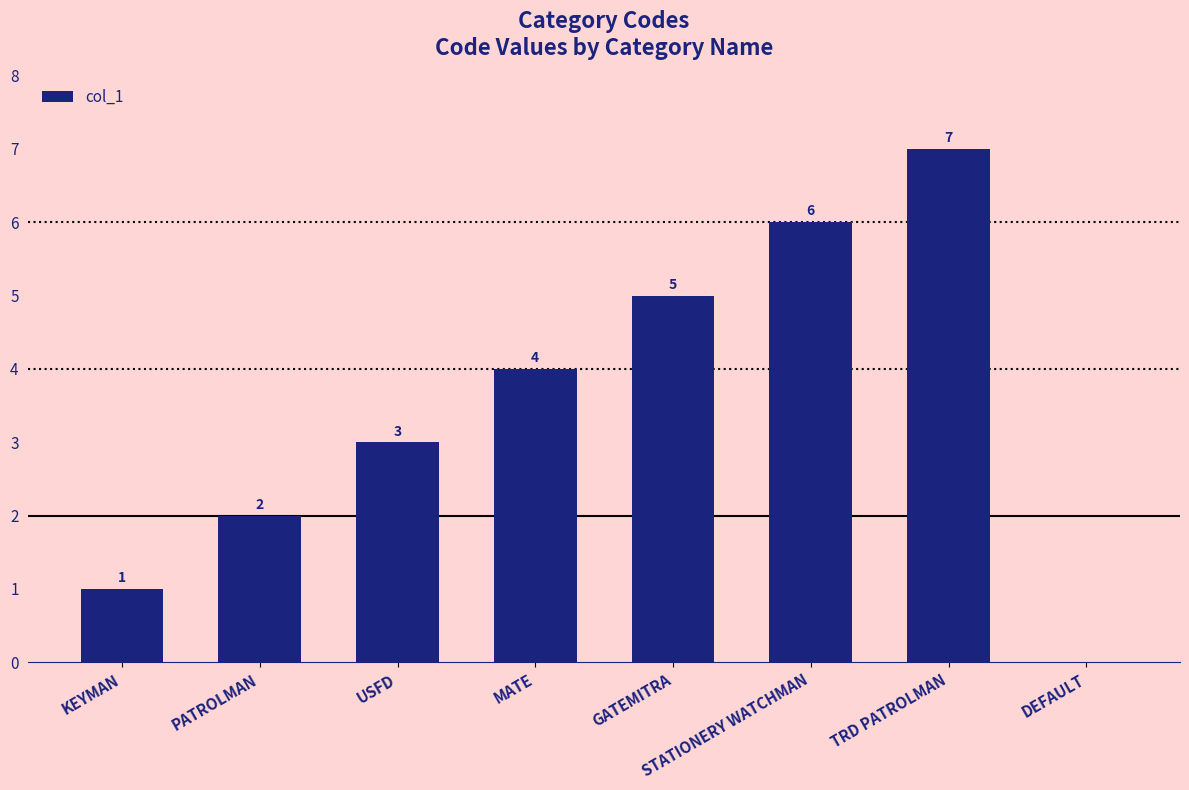

Are the bars horizontal?

No